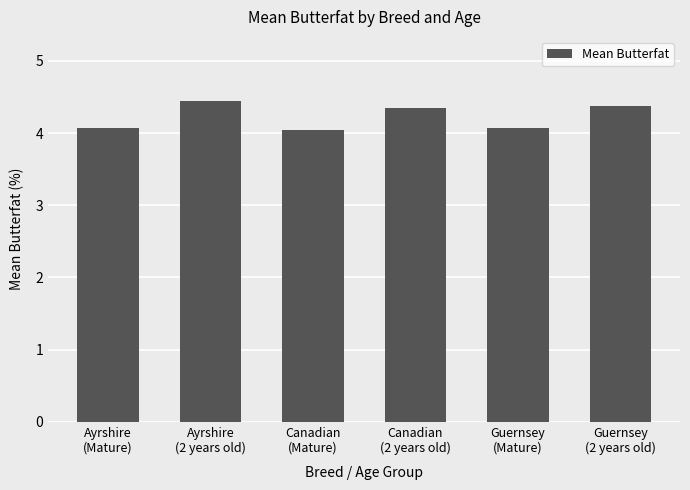

What is the maximum value shown in the chart?

4.4